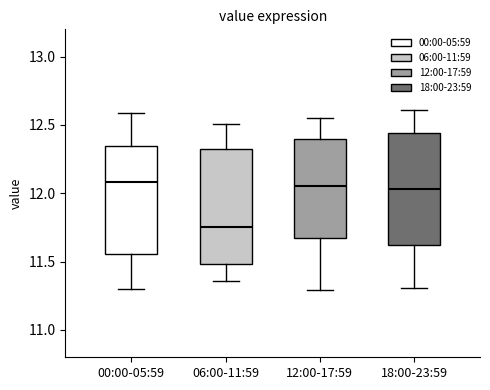

Reading left to right, read every box against the y-axis: the position of its median line, the range the box covers, and the ends of its whiskers. The values are not printed on the chart, so give them approximately, as read against the axis.

00:00-05:59: median 12.10, box 11.55 to 12.35, whiskers 11.30 to 12.60
06:00-11:59: median 11.75, box 11.50 to 12.35, whiskers 11.35 to 12.50
12:00-17:59: median 12.05, box 11.70 to 12.40, whiskers 11.30 to 12.55
18:00-23:59: median 12.05, box 11.60 to 12.45, whiskers 11.30 to 12.60